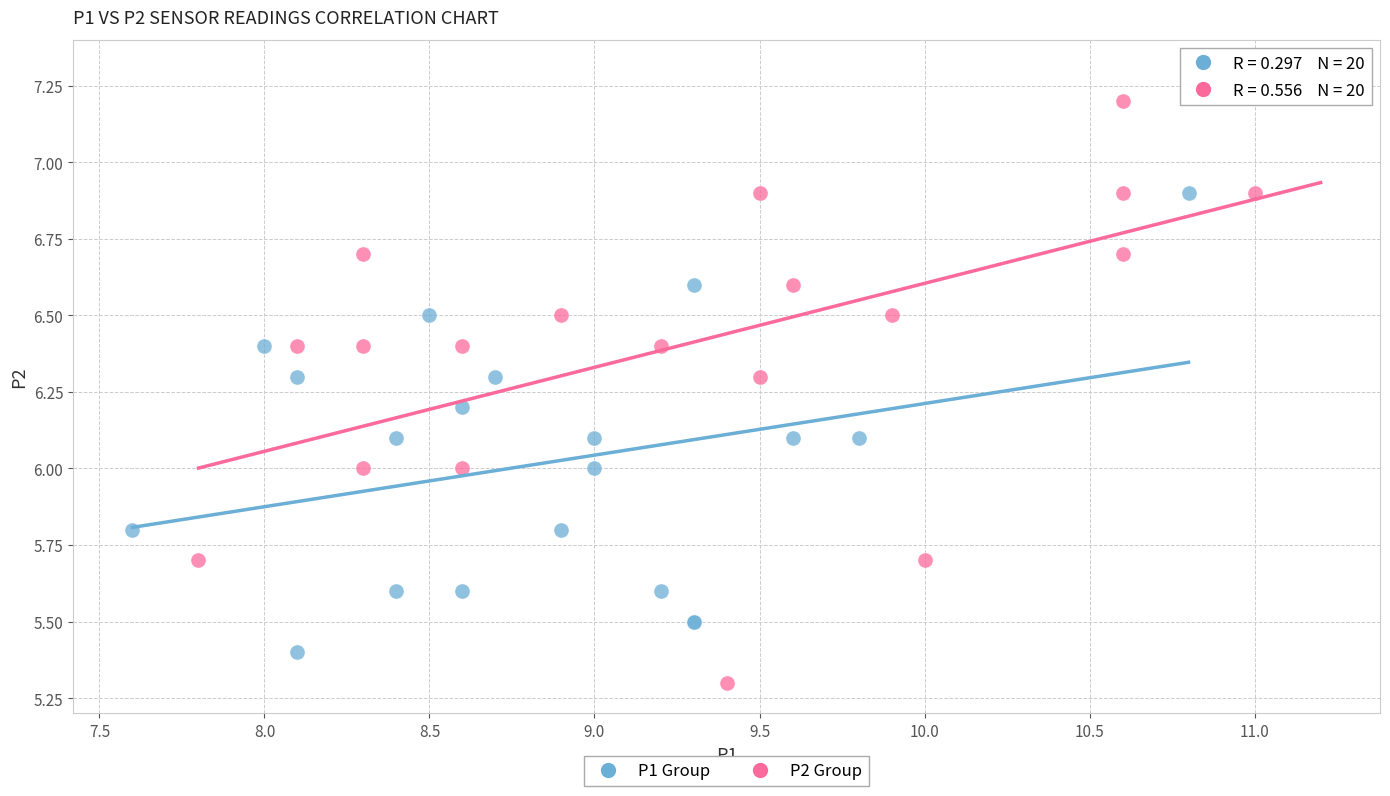

What are all the series names shown in the legend?

P1 Group, P2 Group